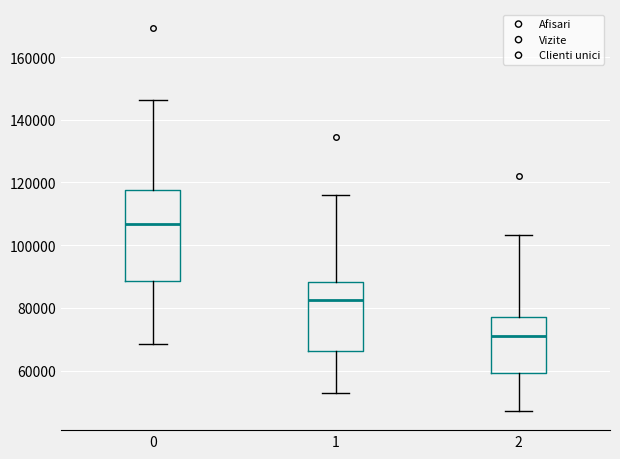

Where does the lower whisker of the box at x = 0 end on the y-axis? The values are not printed on the chart, so give them approximately, as read against the axis.

68000